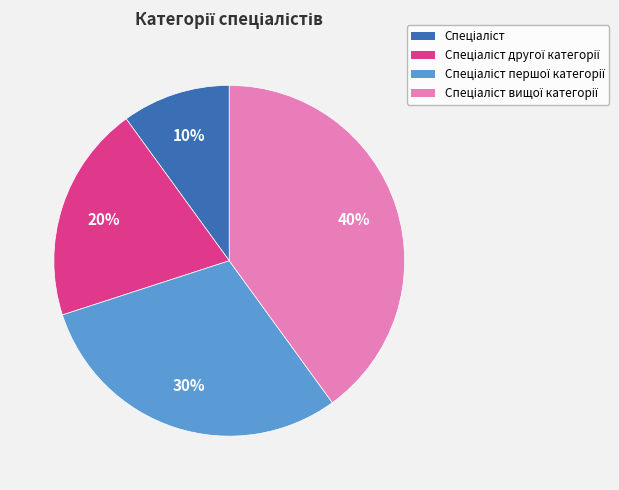

Is there any slice that represents more than half of the pie?

No